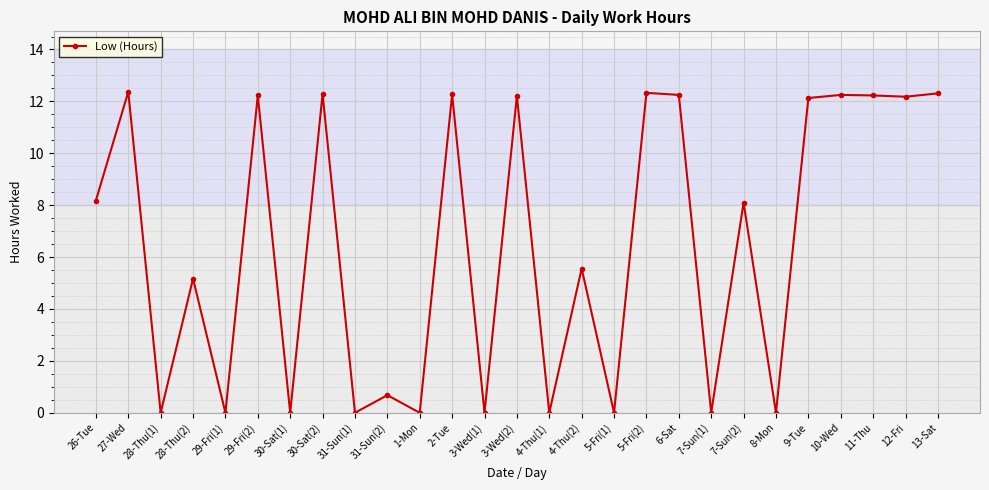

Which has a higher value, 8-Mon or 3-Wed(2)?

3-Wed(2)